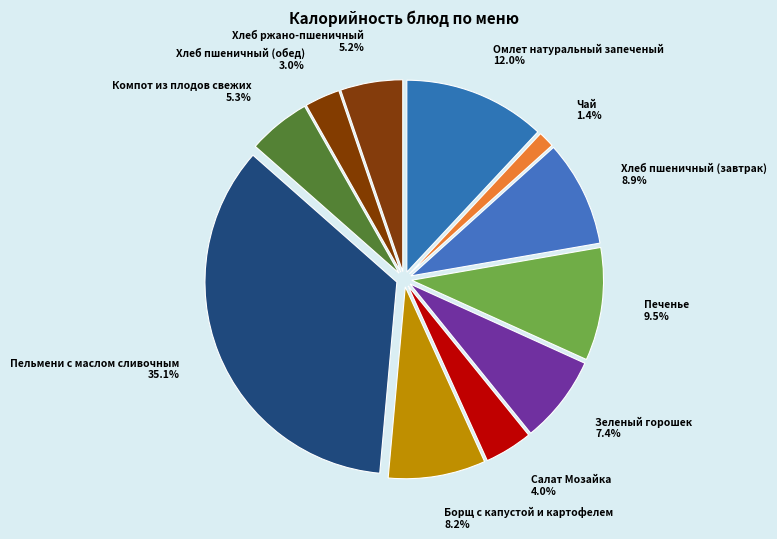

Does any single category account for the majority?

No